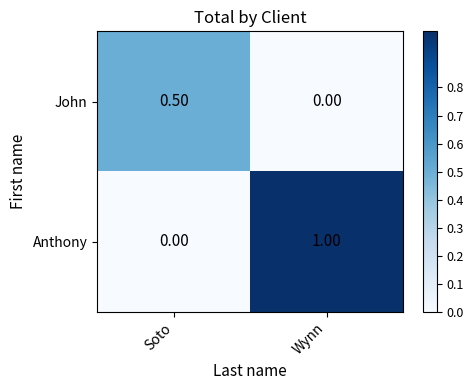

At Soto, list the series in order from largest to smallest.

John, Anthony